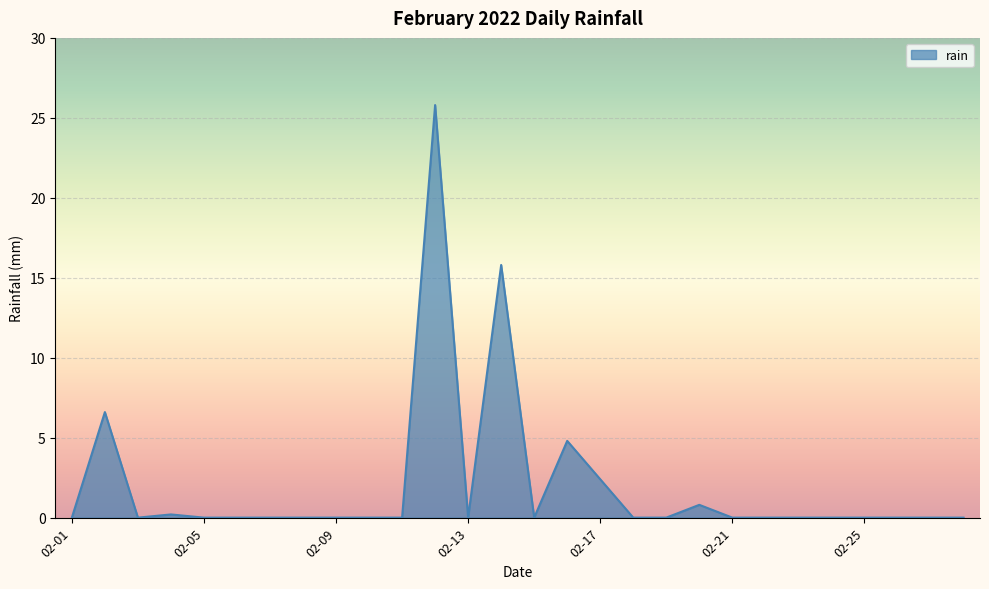

What is the maximum value shown in the chart?

25.8